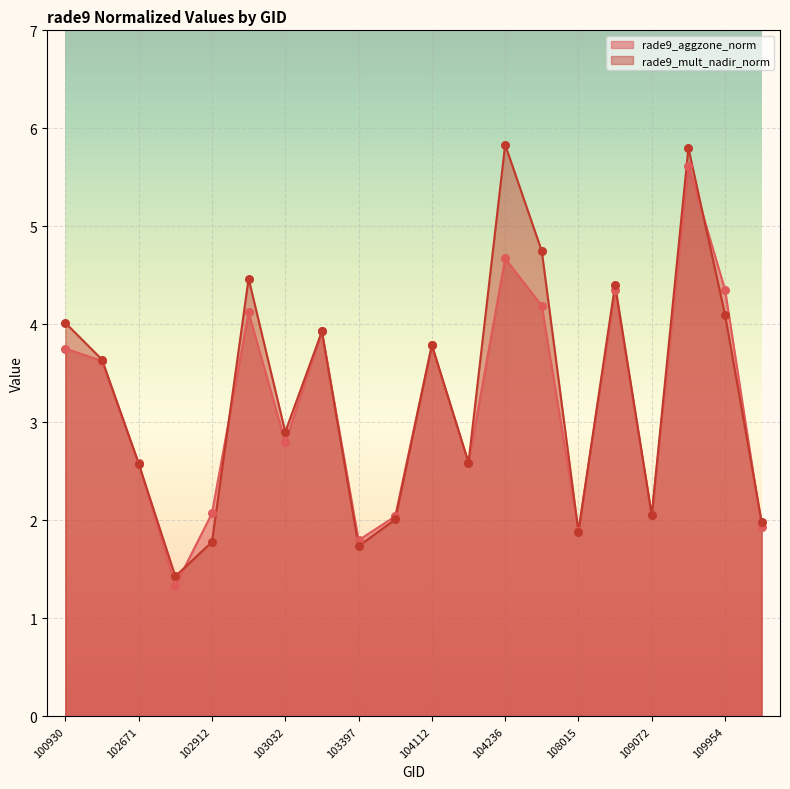

Is the value of rade9_mult_nadir_norm at 104112 greater than the value of rade9_aggzone_norm at 103032?

Yes